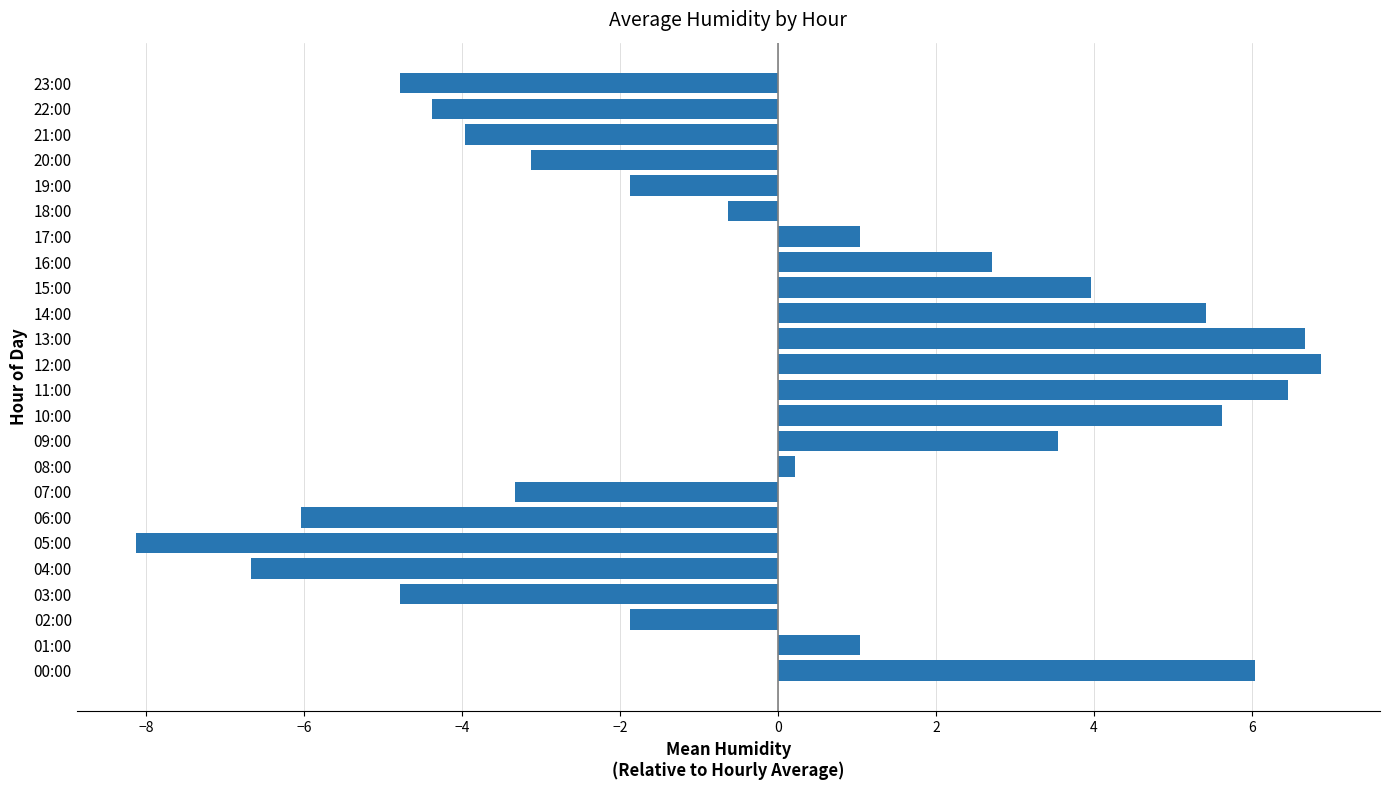

Which label corresponds to the largest value in the chart?

12:00